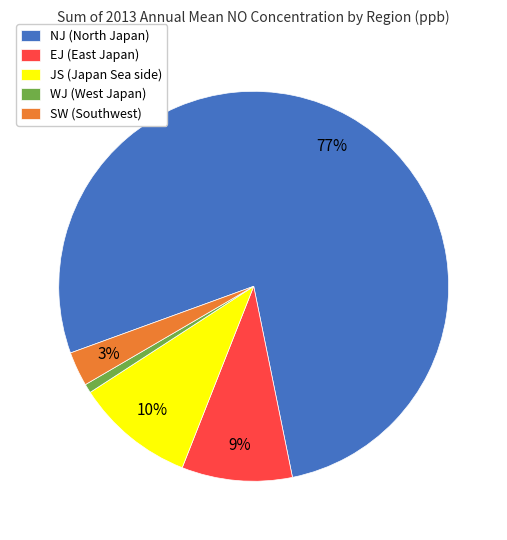

Count the number of slices in the pie.

5